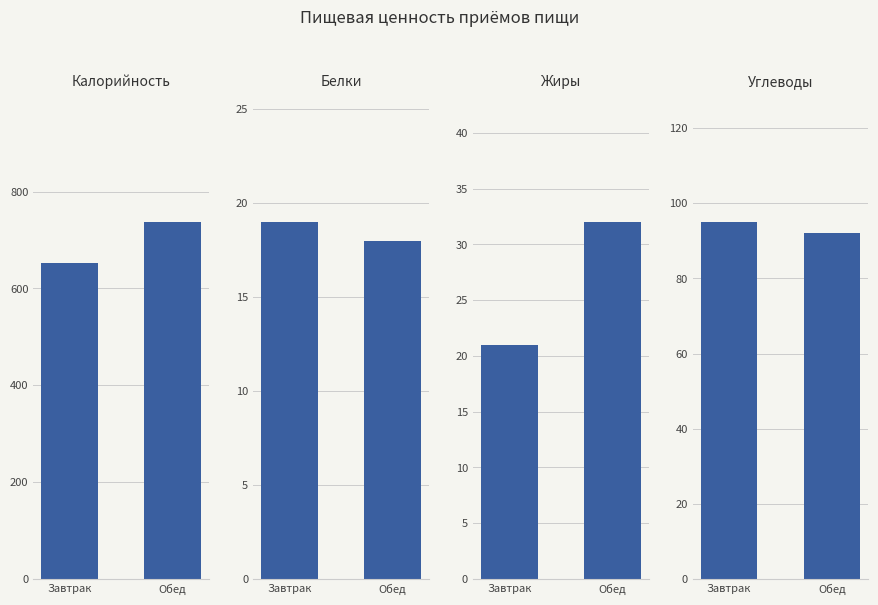

What is the sum of all Углеводы values?

187